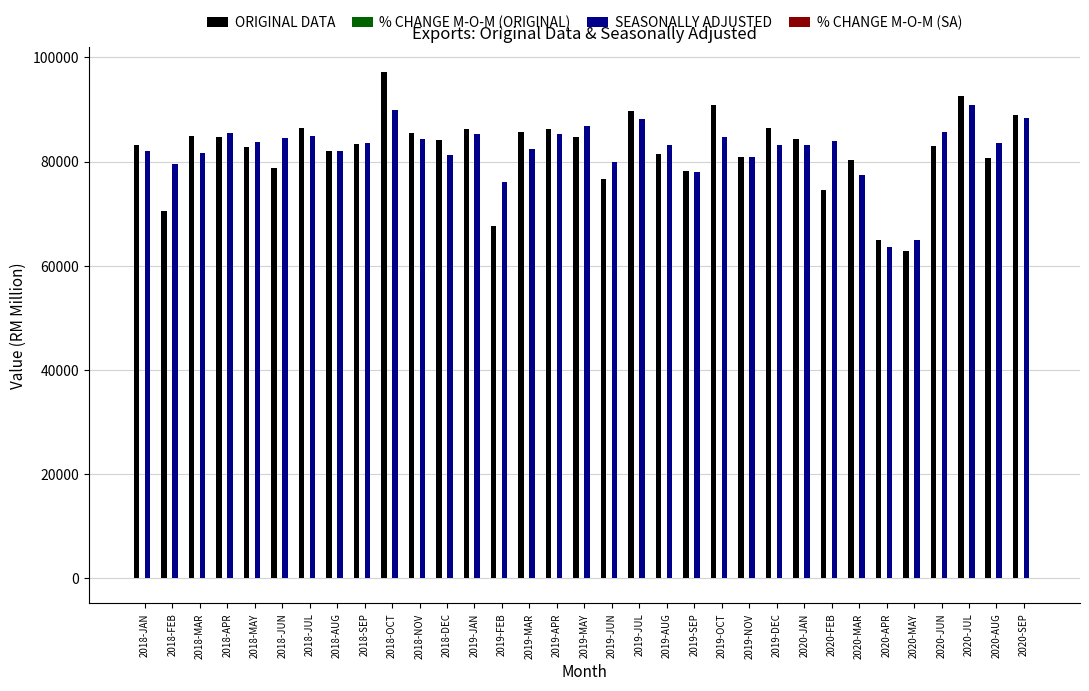

How many distinct data groups are displayed?

4